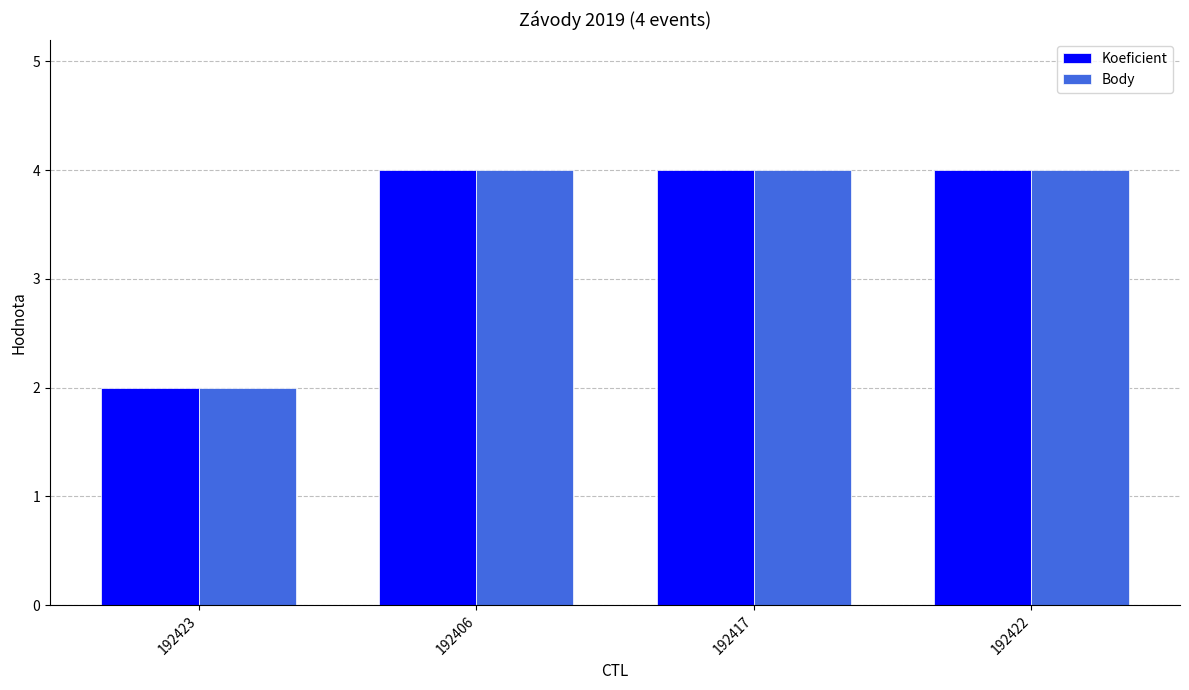

What is the sum of the Body values at 192422 and 192423?

6